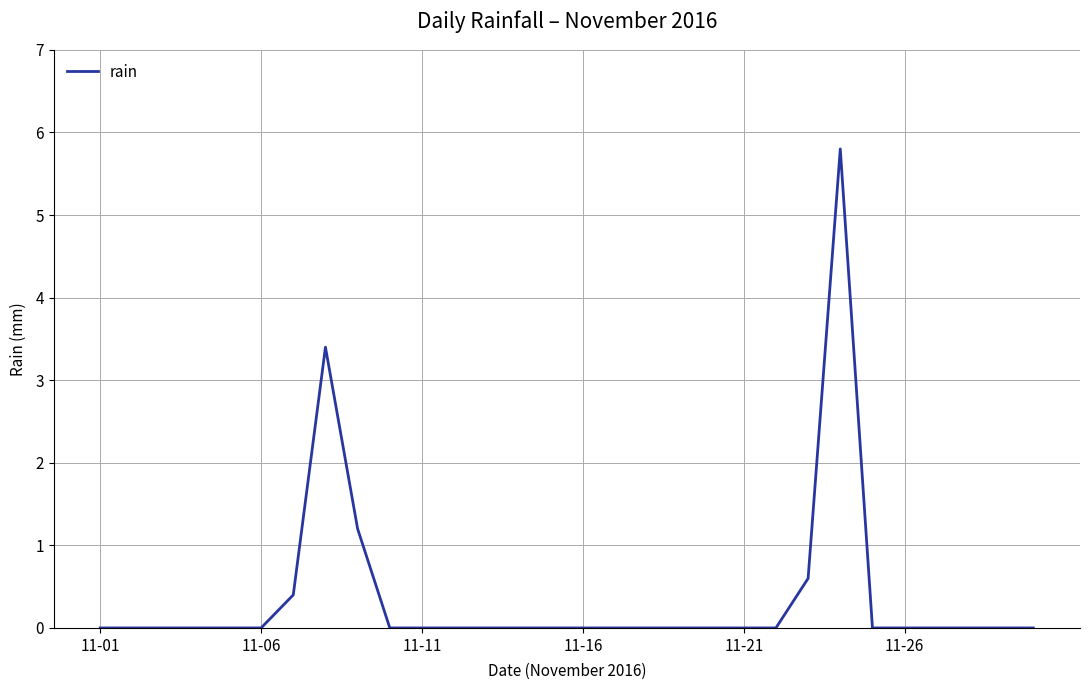

What is the maximum value shown in the chart?

5.8